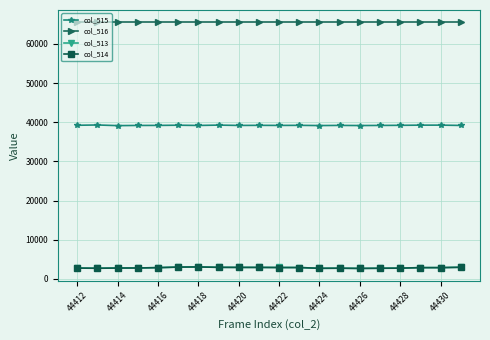

What is the value of the col_516 point at the 15th from the left?

65535